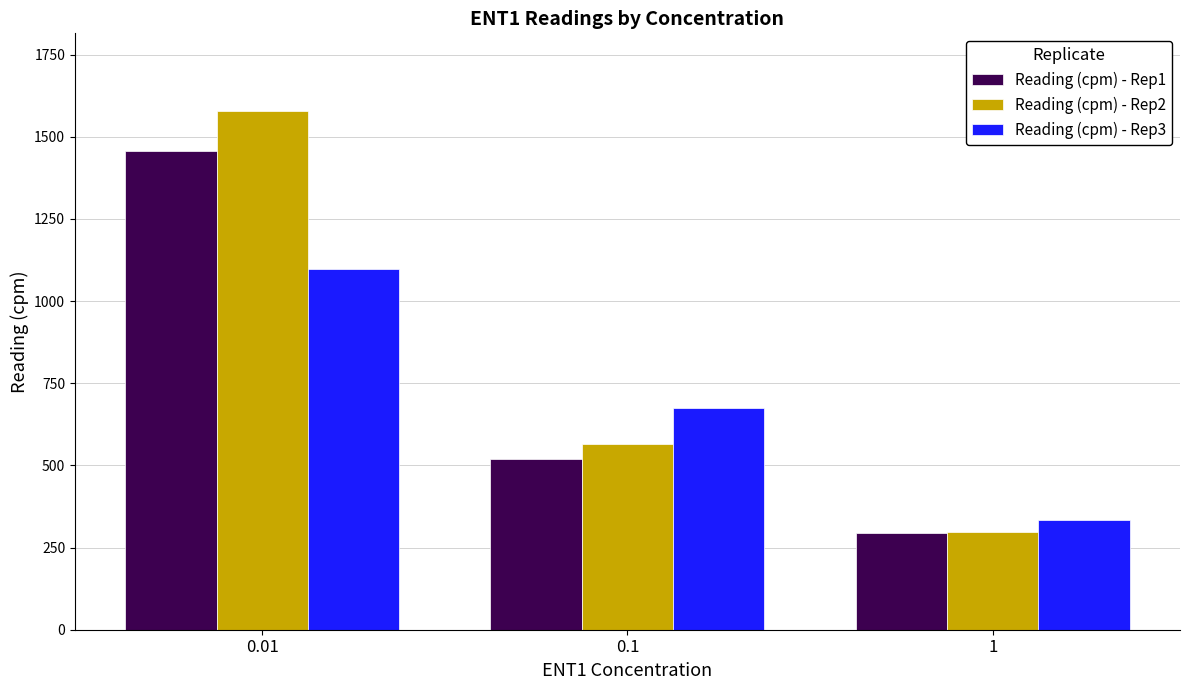

List the series in order of their peak value, highest first.

Reading (cpm) - Rep2, Reading (cpm) - Rep1, Reading (cpm) - Rep3